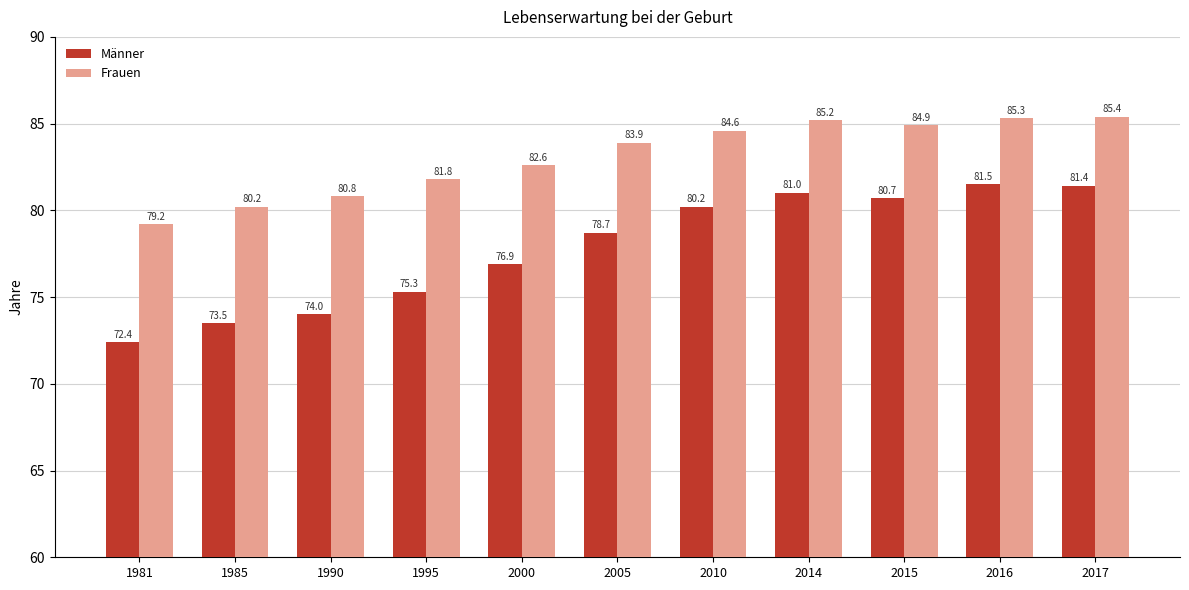

What is the lowest value of the Männer series?

72.4